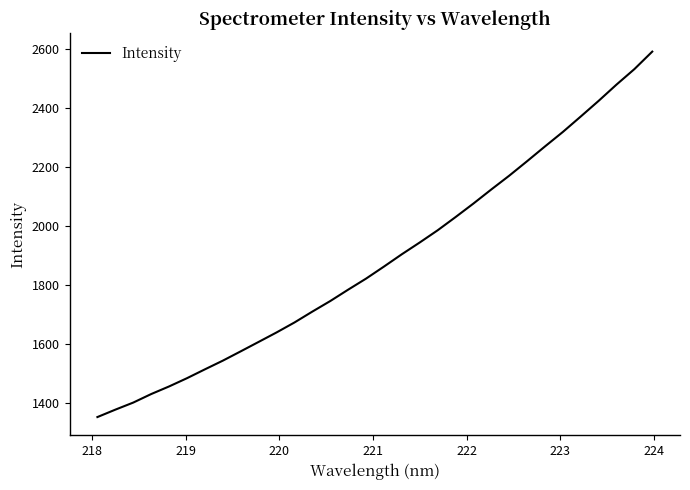

What is the maximum value shown in the chart?

2592.5